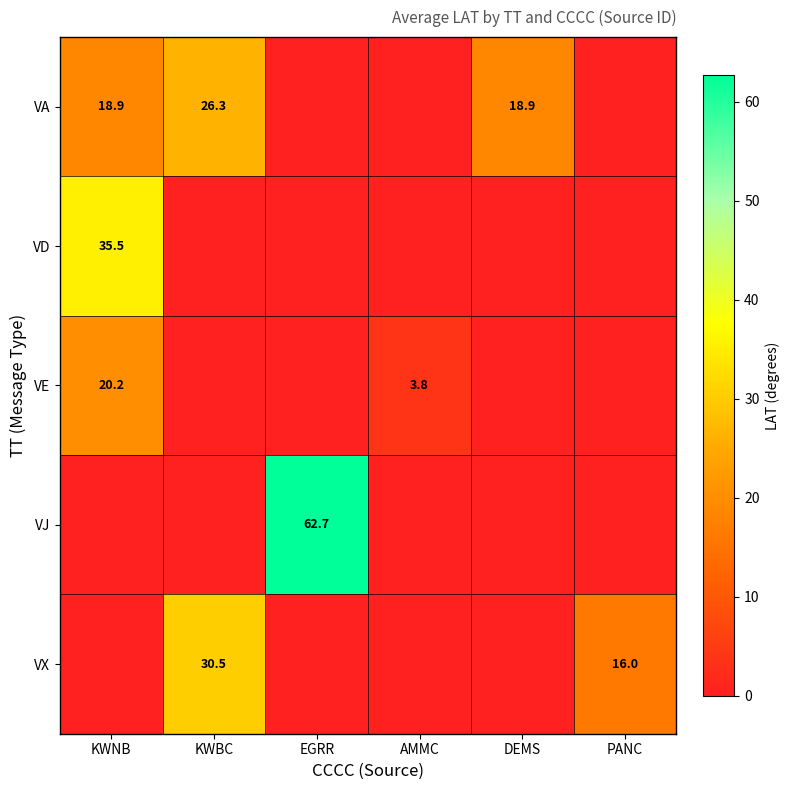

True or false: VE has a value of 20.2 at KWNB.

True